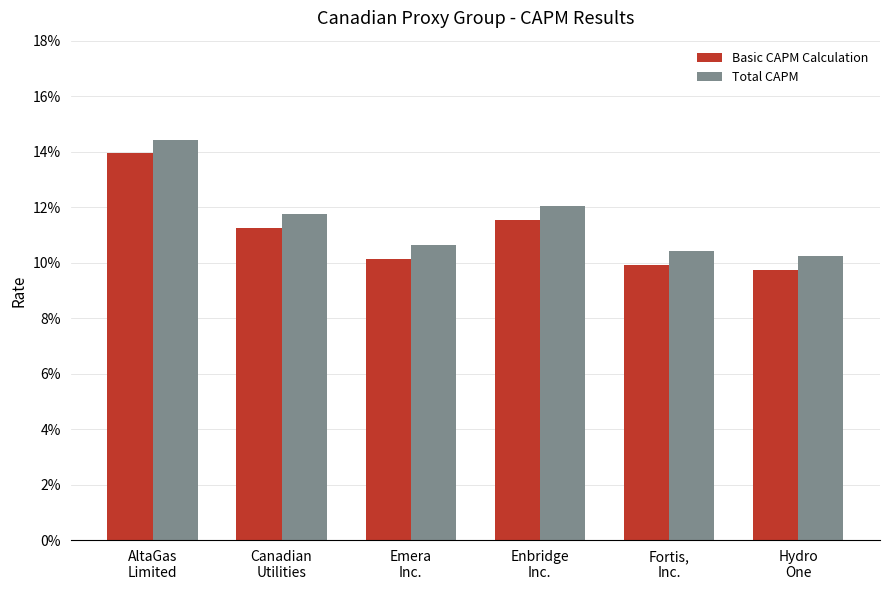

What are all the series names shown in the legend?

Basic CAPM Calculation, Total CAPM